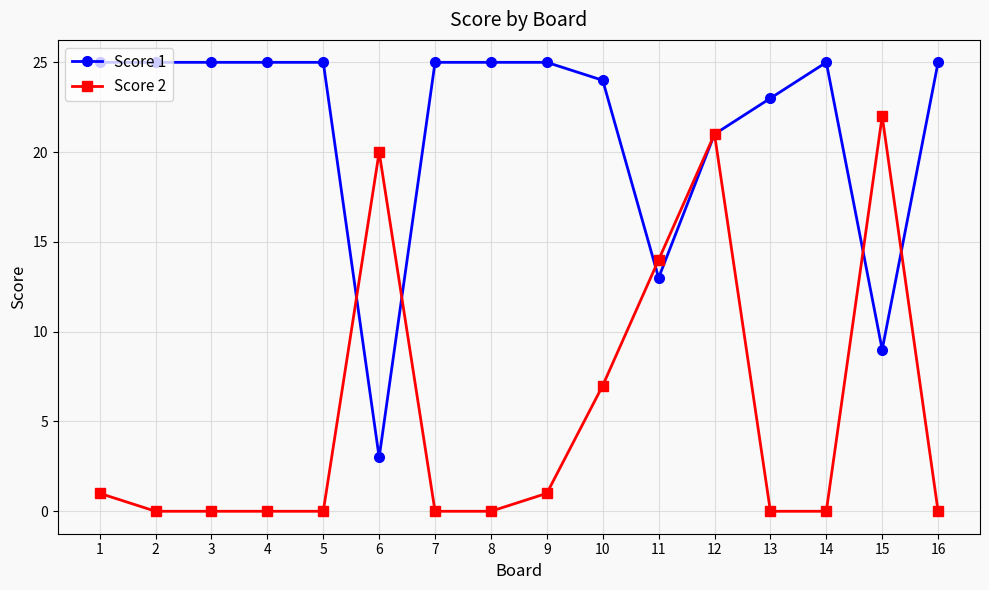

What is the sum of the Score 1 values at 14 and 1?

50